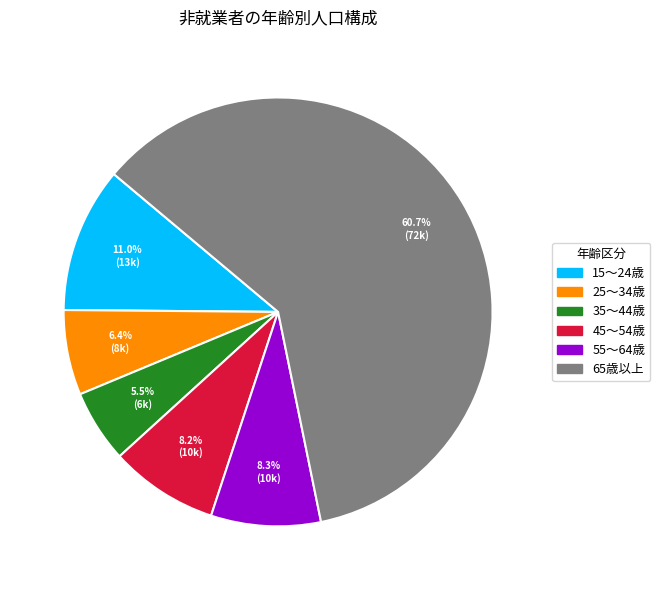

To the nearest percent, what is the difference between the 65歳以上 and 45～54歳 slice percentages?

52%